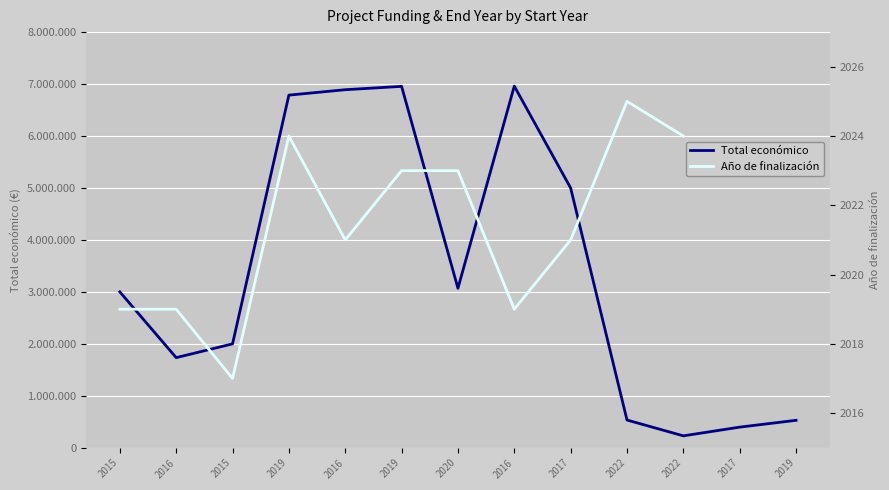

Rank the series at 2017 from lowest to highest value.

Año de finalización, Total económico